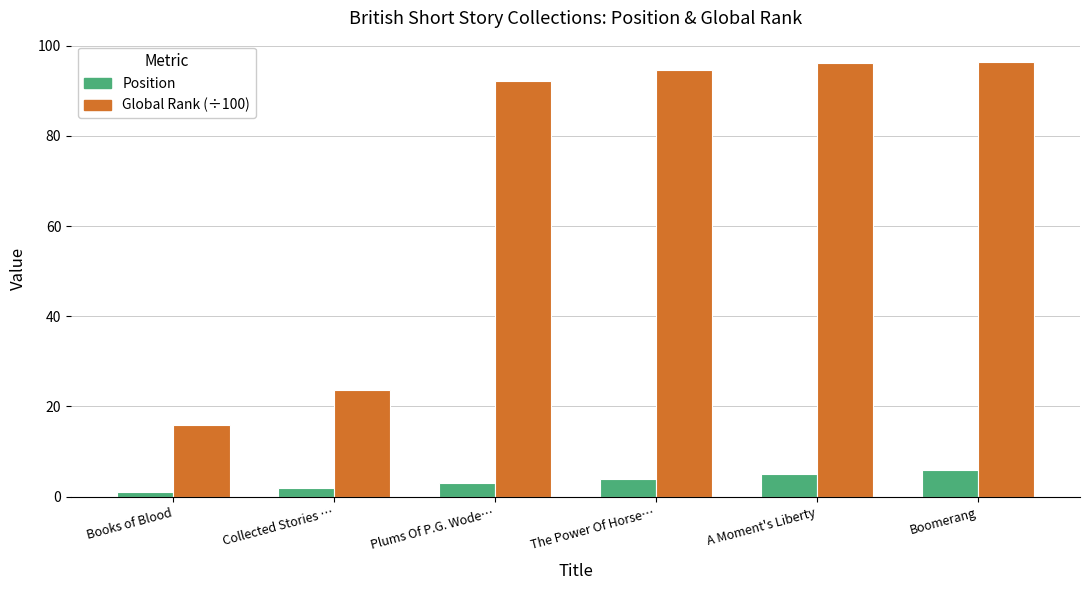

What is the label of the 1st bar from the right?

Boomerang